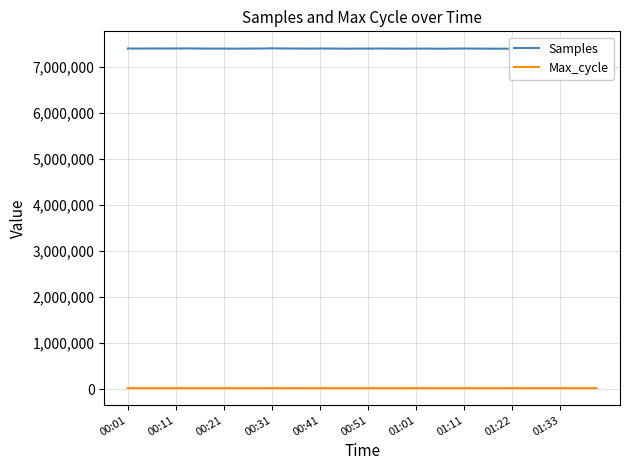

In Samples, how many points are lower than both neighbors (excluding endpoints)?

11